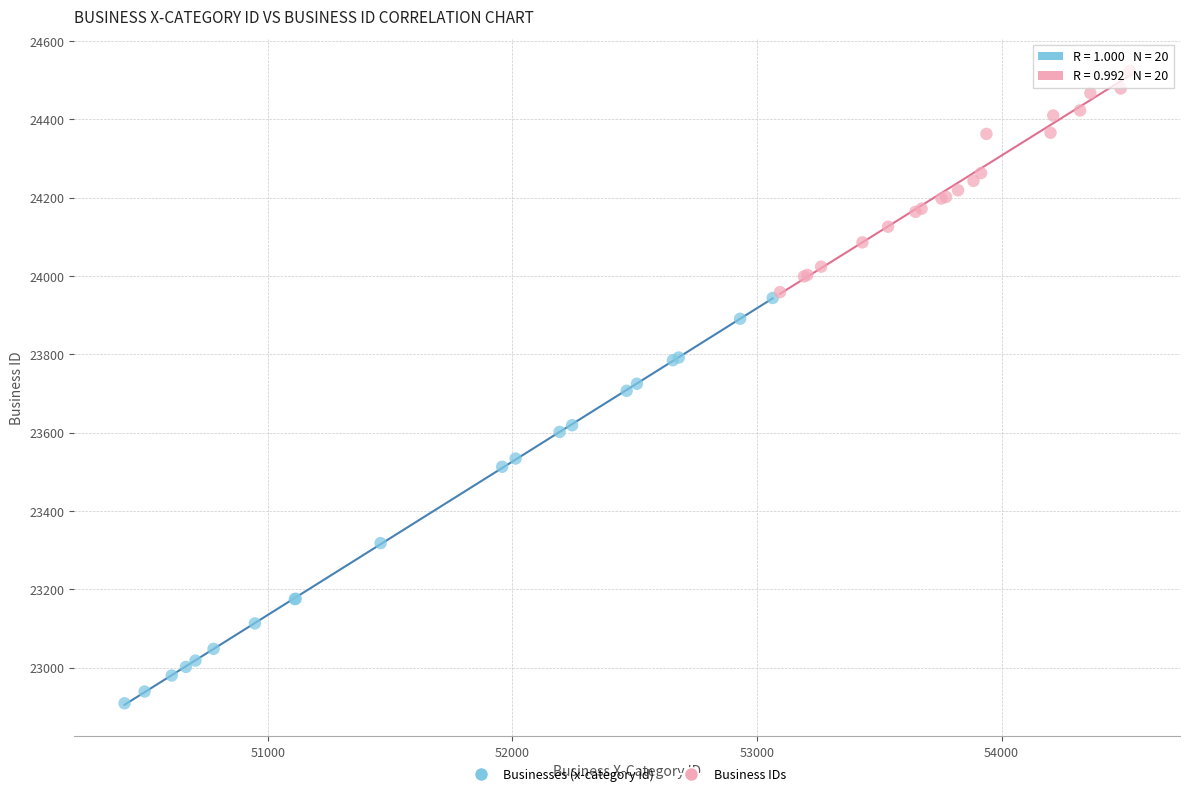

Which series contains the highest Y value?

Business IDs